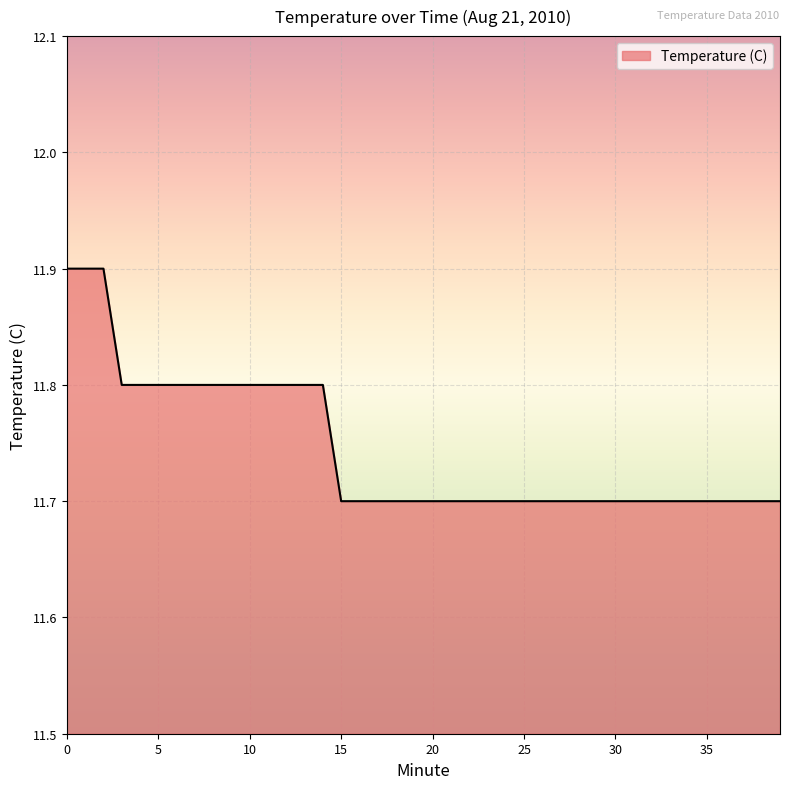

What is the minimum value shown in the chart?

11.7